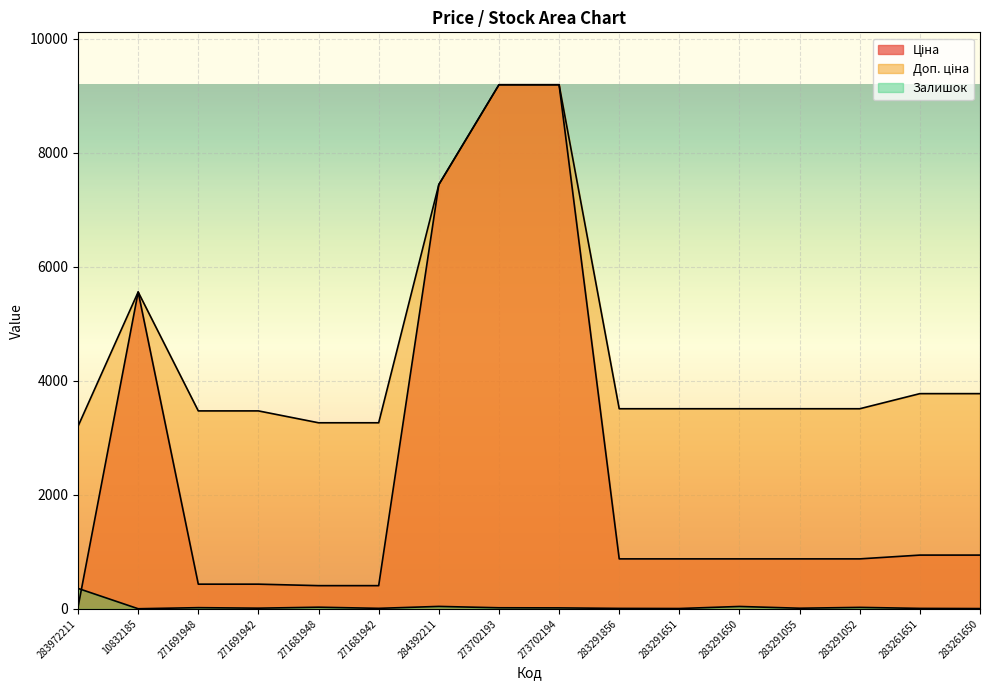

How many lines are shown in the chart?

3